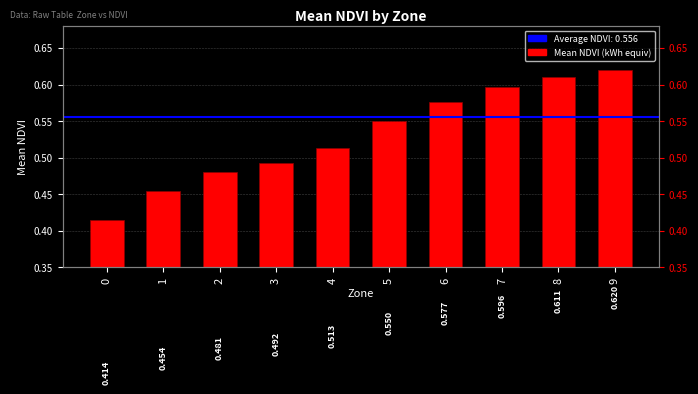

List the labels in order of value, largest first.

9, 8, 7, 6, 5, 4, 3, 2, 1, 0